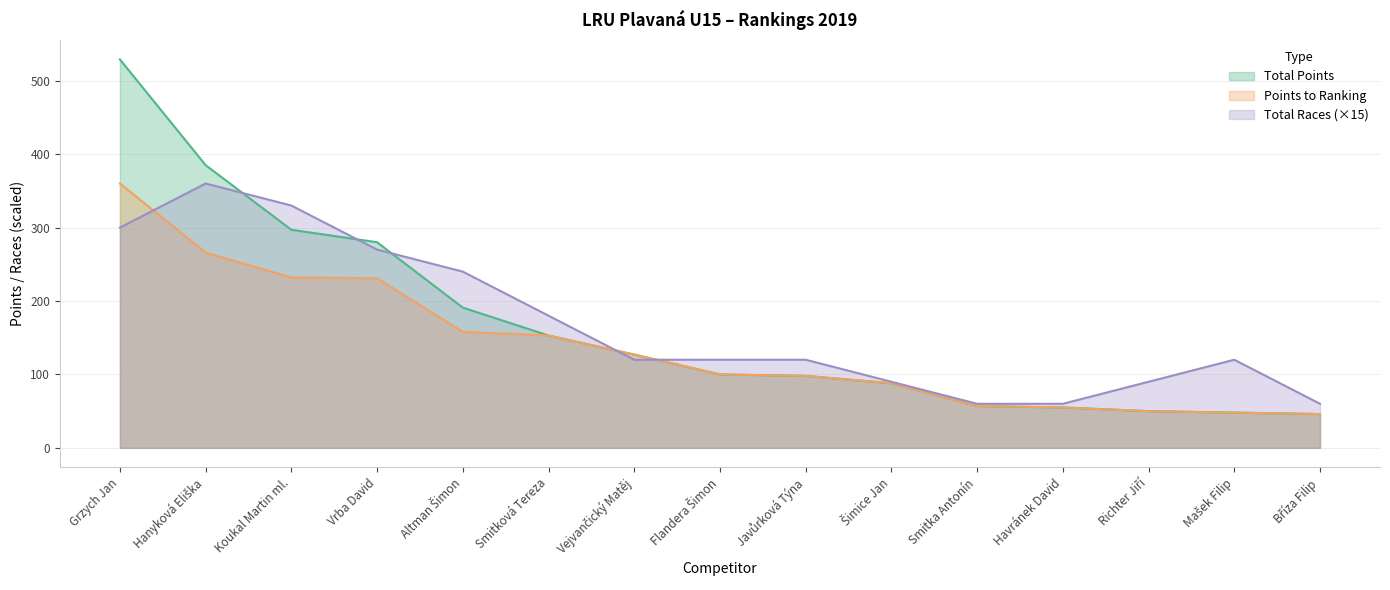

Is the value of Total Points at Smitka Antonín greater than the value of Total Races at Smitková Tereza?

No